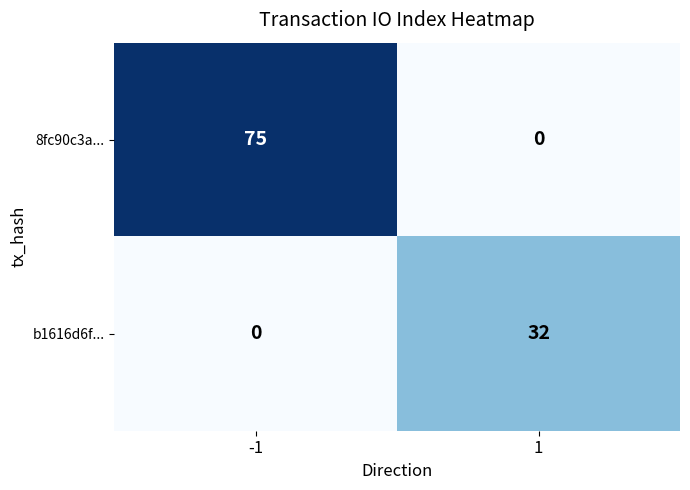

How many data points does each series have?

2